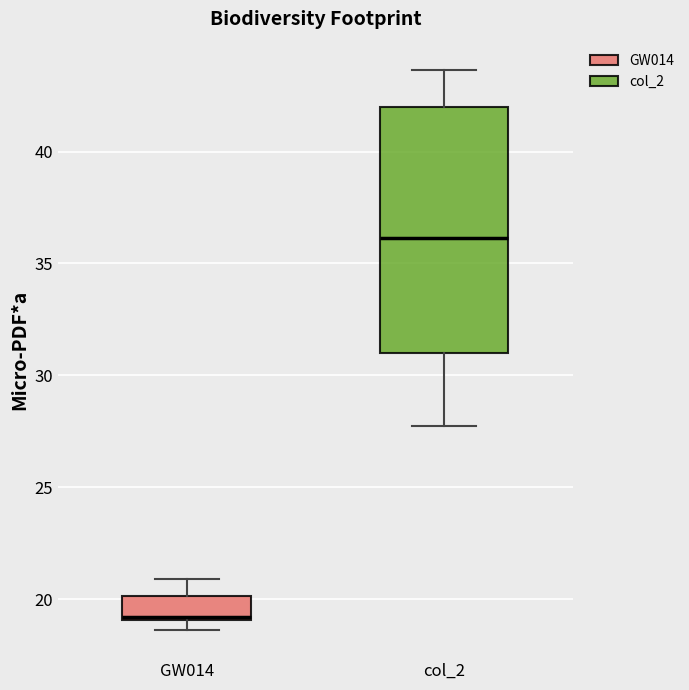

Reading left to right, read every box against the y-axis: the position of its median line, the range the box covers, and the ends of its whiskers. The values are not printed on the chart, so give them approximately, as read against the axis.

GW014: median 19.0, box 19.0 to 20.0, whiskers 18.5 to 21.0
col_2: median 36.0, box 31.0 to 42.0, whiskers 27.5 to 43.5